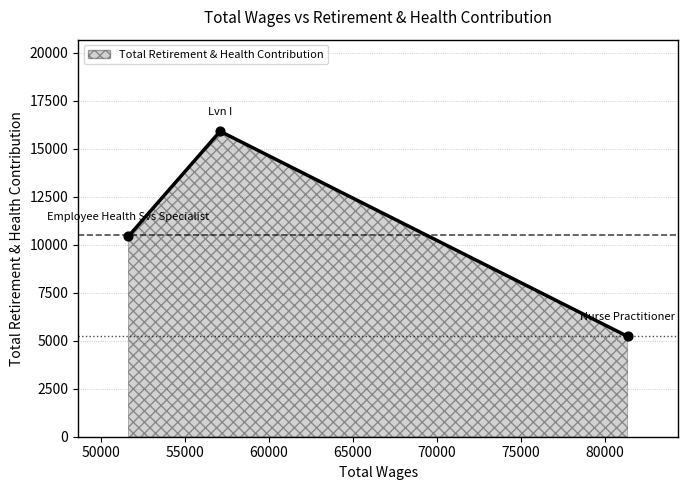

What is the change in value from Lvn I to Employee Health Svs Specialist?

-5472